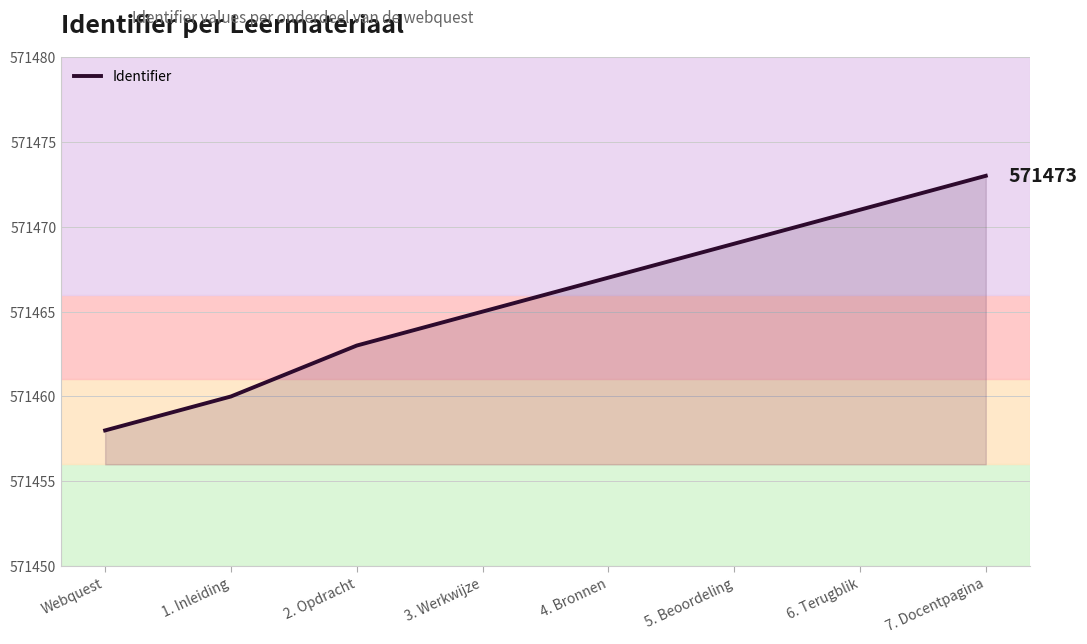

What is the difference between the second highest and minimum values?

13